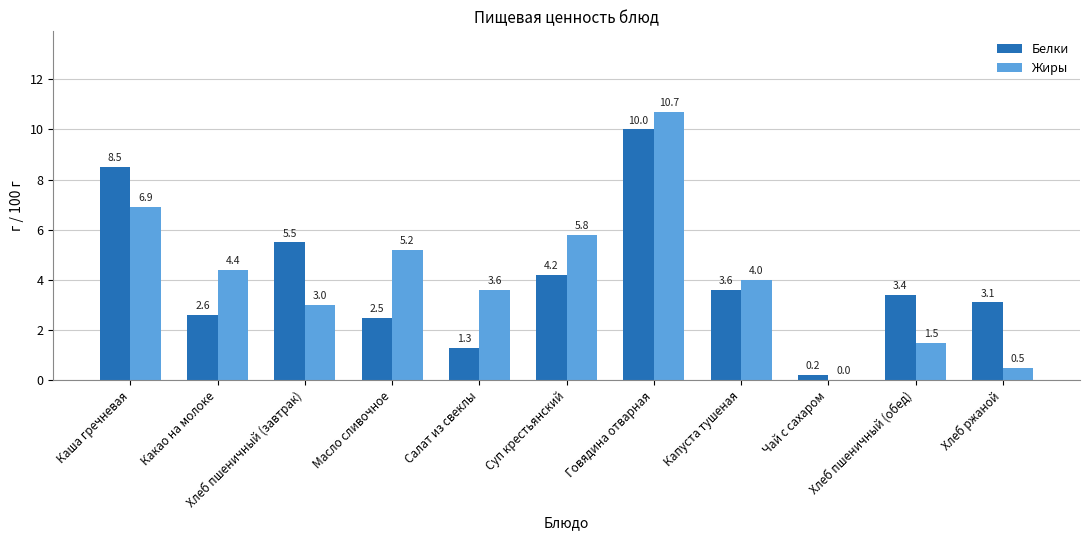

Reading left to right, list all the values displayed in this chart.

Белки: Каша гречневая=8.5	Какао на молоке=2.6	Хлеб пшеничный (завтрак)=5.5	Масло сливочное=2.5	Салат из свеклы=1.3	Суп крестьянский=4.2	Говядина отварная=10.0	Капуста тушеная=3.6	Чай с сахаром=0.2	Хлеб пшеничный (обед)=3.4	Хлеб ржаной=3.1
Жиры: Каша гречневая=6.9	Какао на молоке=4.4	Хлеб пшеничный (завтрак)=3.0	Масло сливочное=5.2	Салат из свеклы=3.6	Суп крестьянский=5.8	Говядина отварная=10.7	Капуста тушеная=4.0	Чай с сахаром=0.0	Хлеб пшеничный (обед)=1.5	Хлеб ржаной=0.5